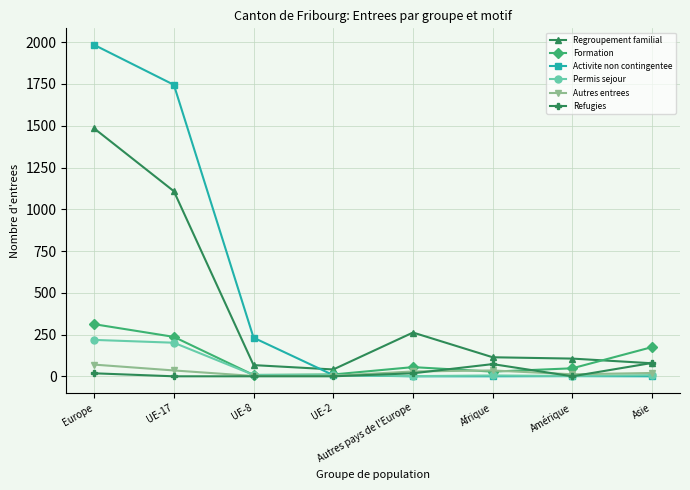

What is the label of the 4th point from the right?

Autres pays de l'Europe